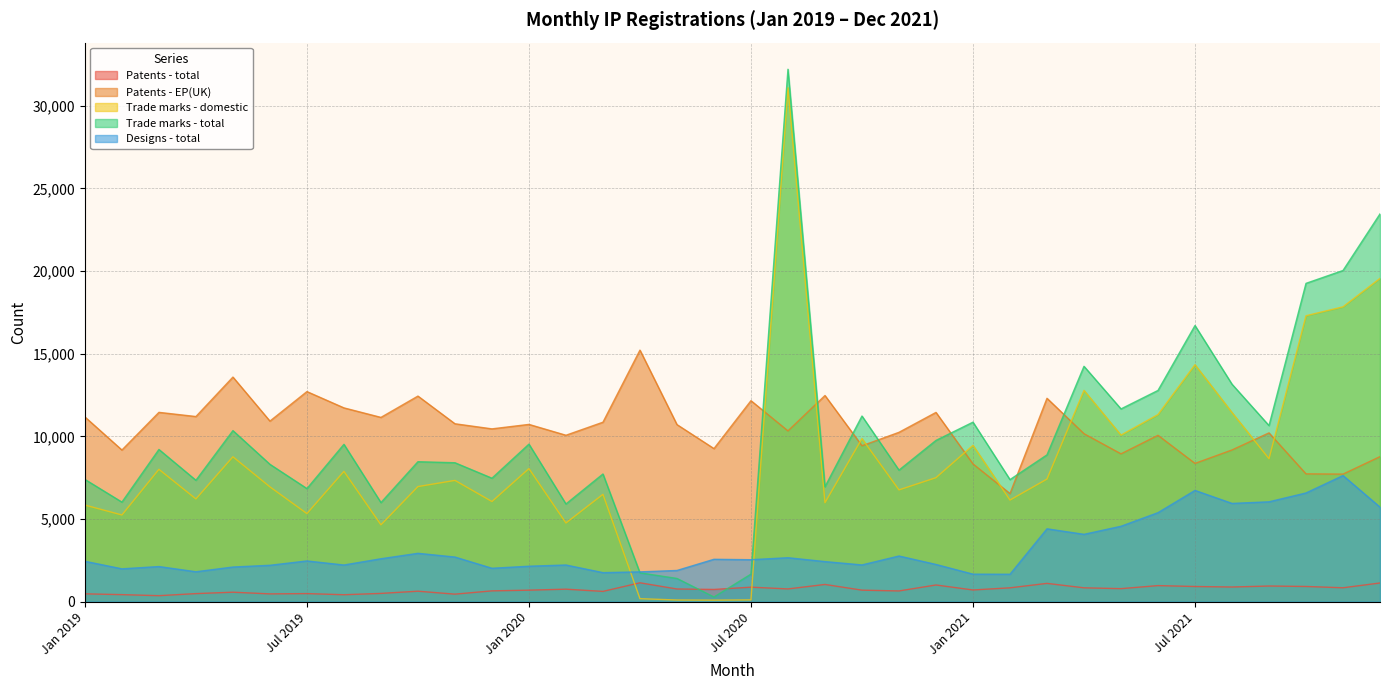

What is the total value across all series at Nov 2021?

54058